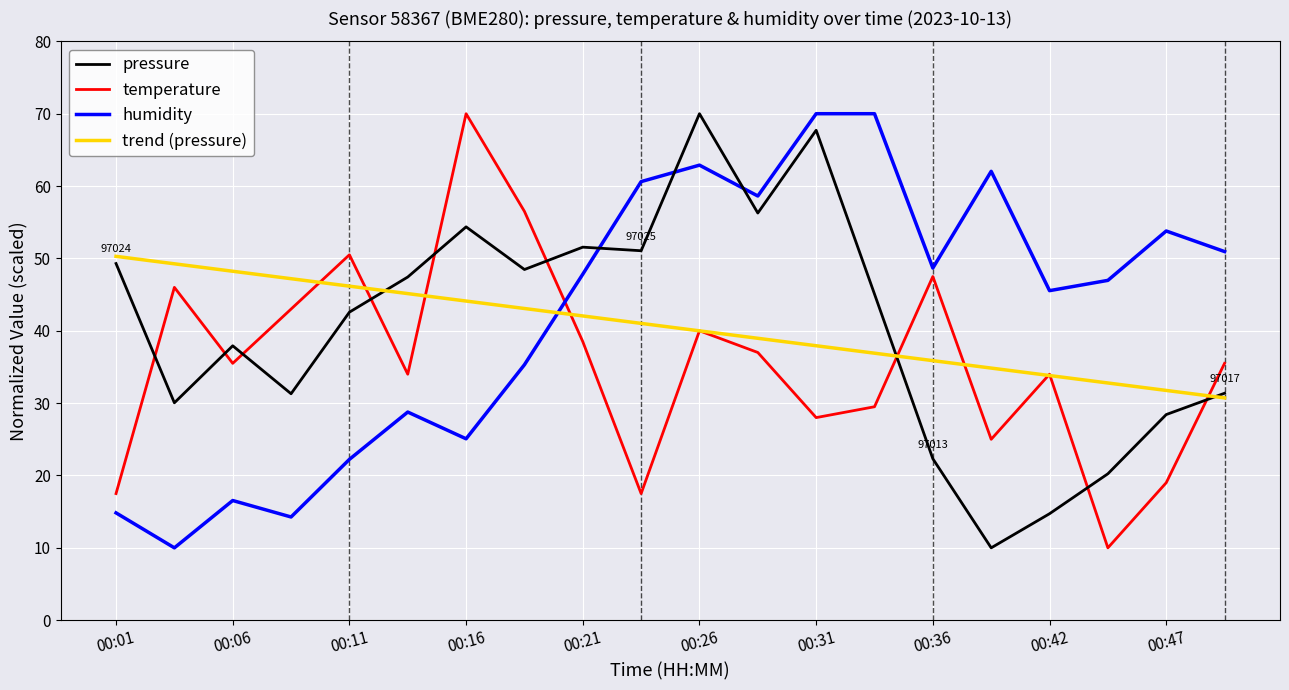

How many intersections are there between trend (pressure) and humidity?

1